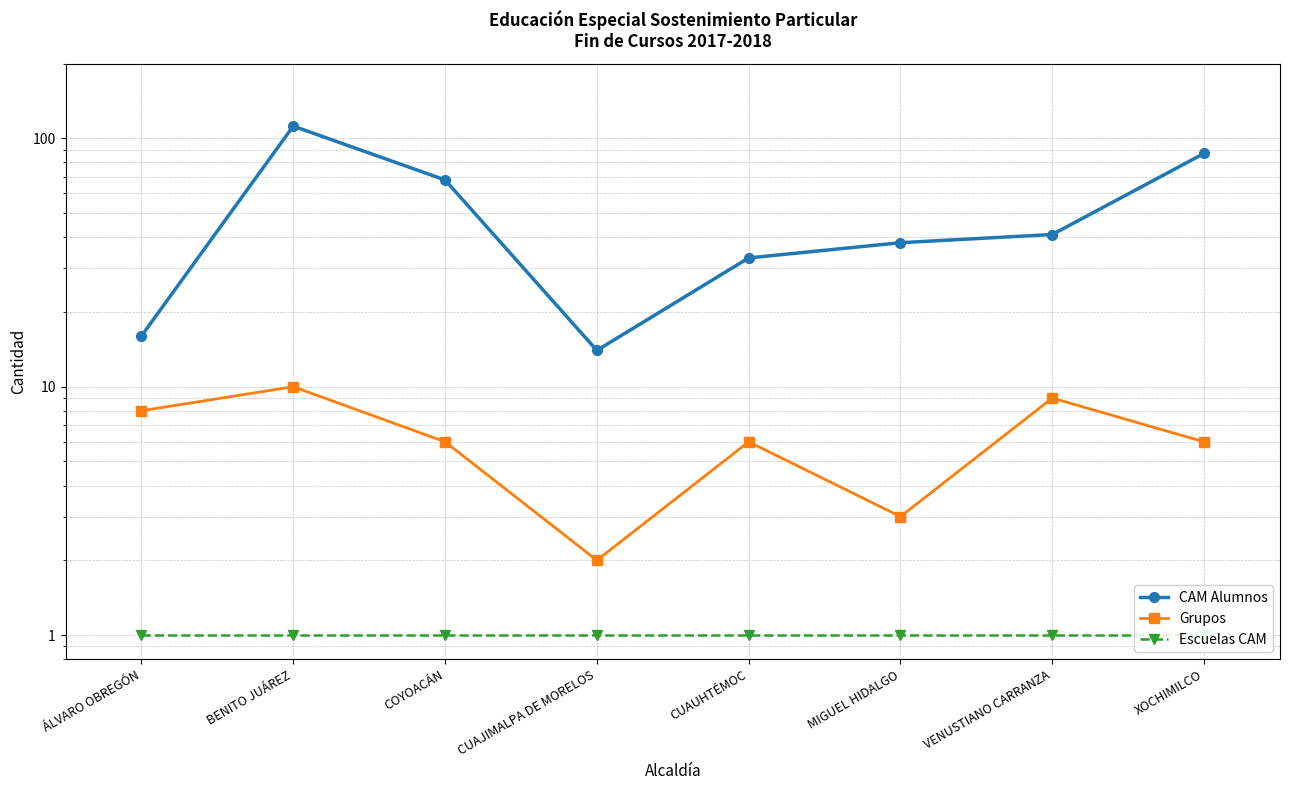

Where does the CAM Alumnos series first go above 41?

BENITO JUÁREZ